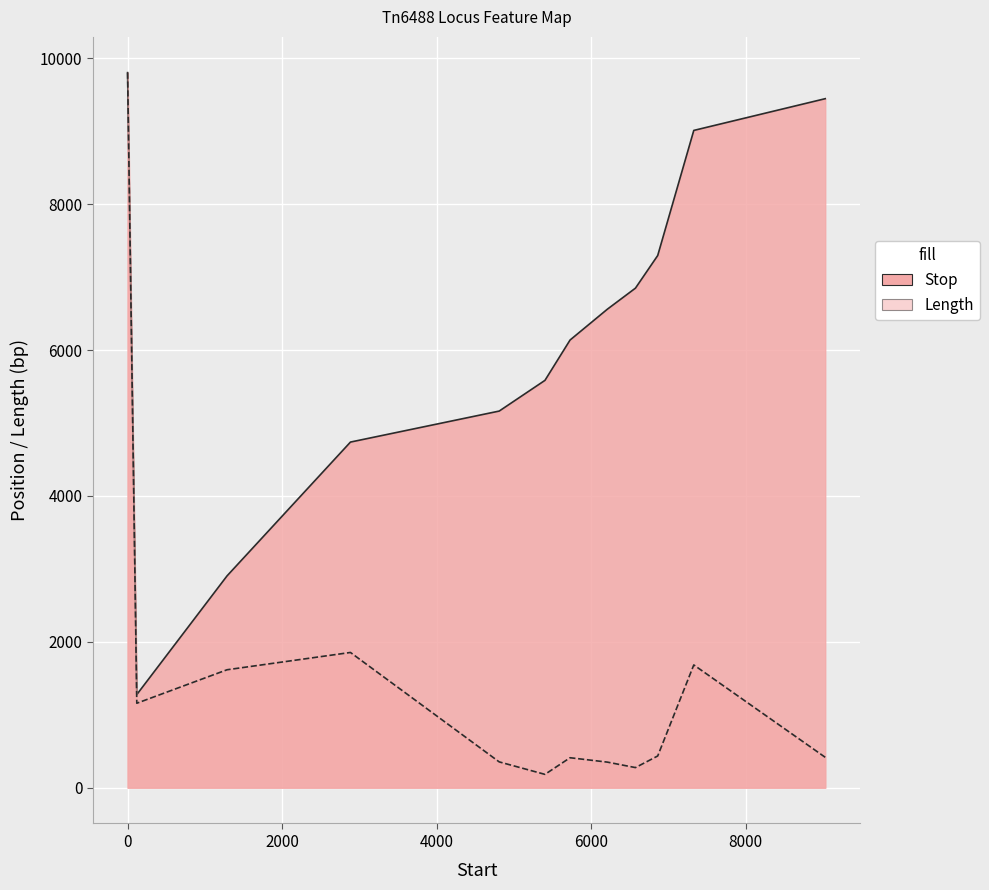

True or false: Stop has a value of 9010 at 7328.

True